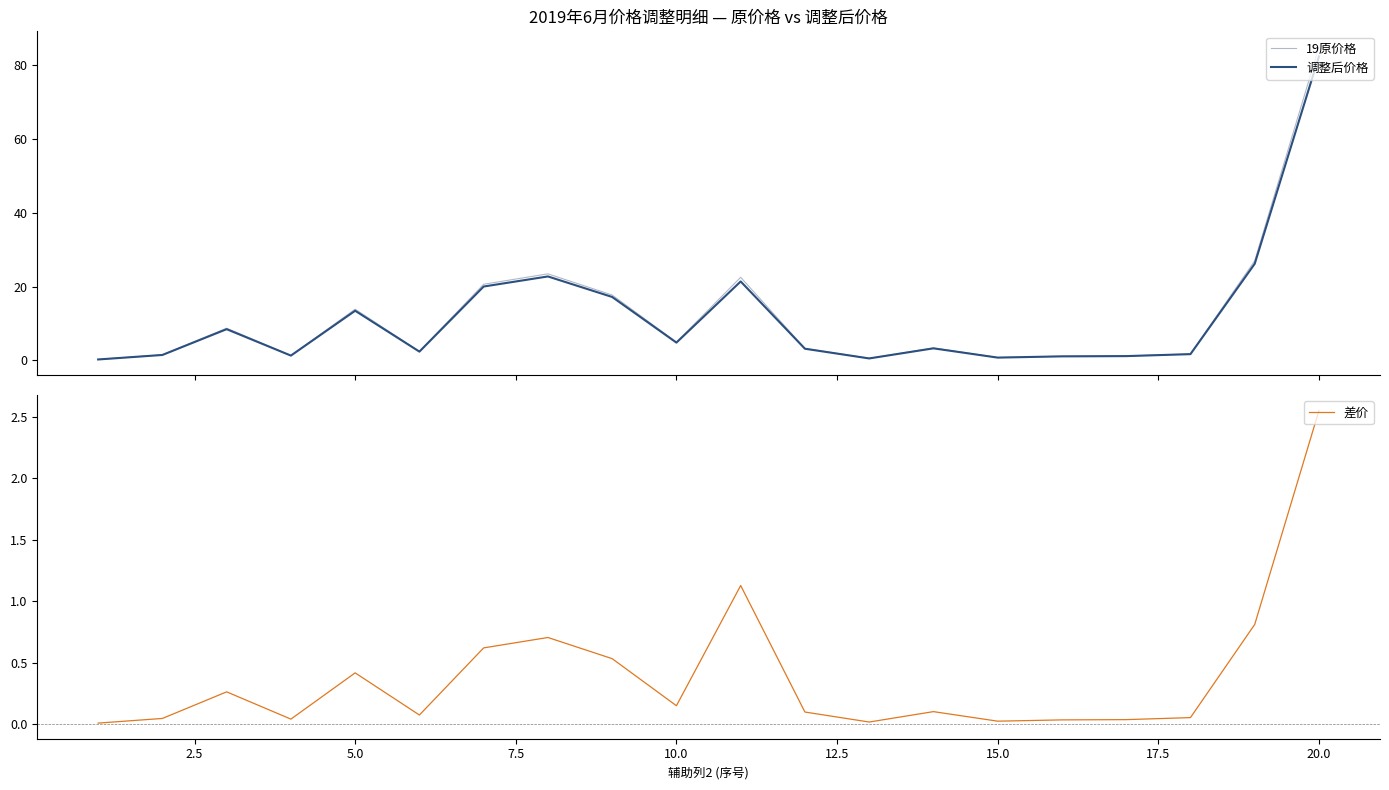

What is the highest value of the 19原价格 series?

85.0